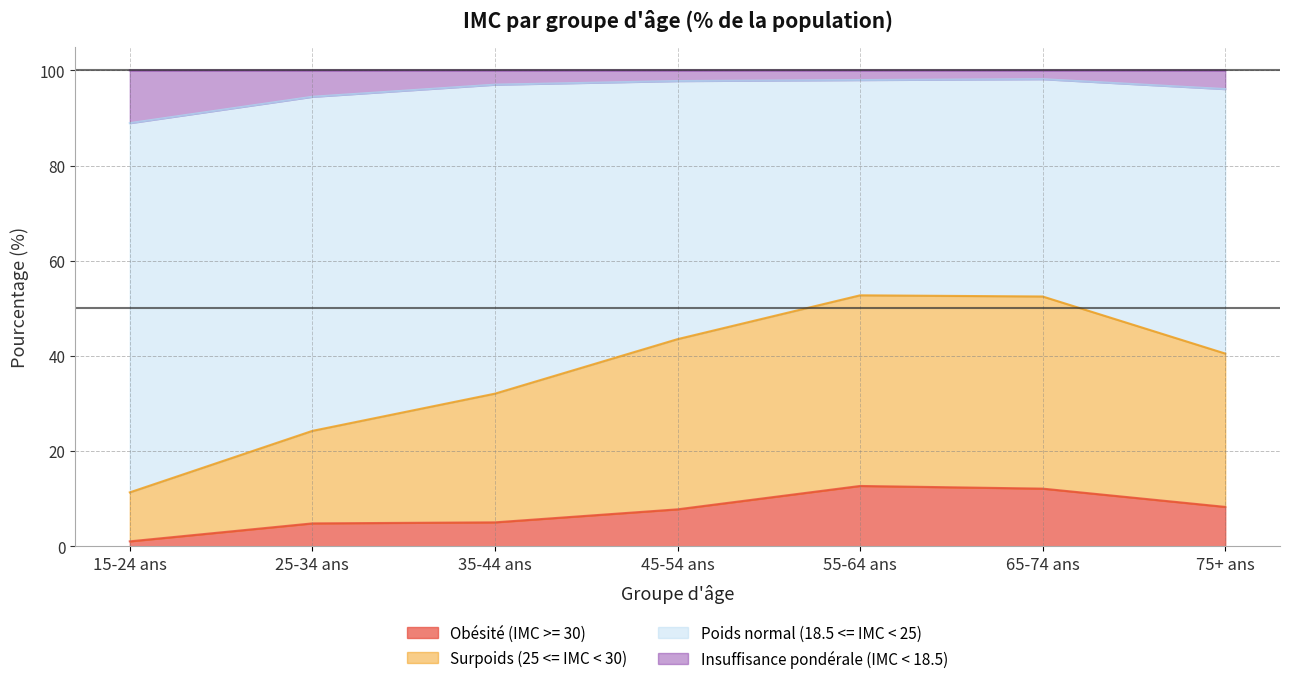

True or false: Obésité (IMC >= 30) has a value of 1.0 at 15-24 ans.

True